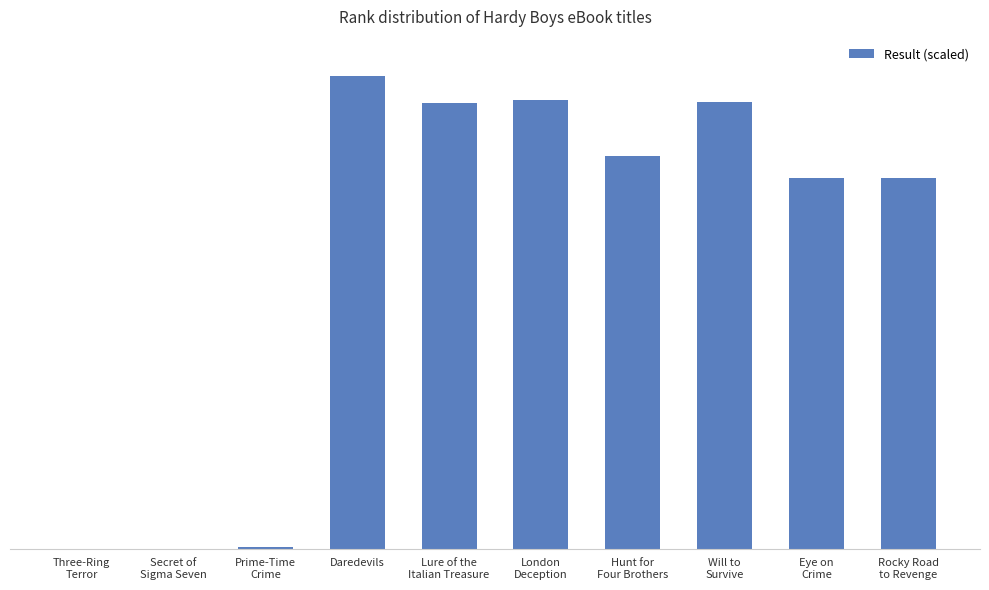

How many data points are above 99?

5